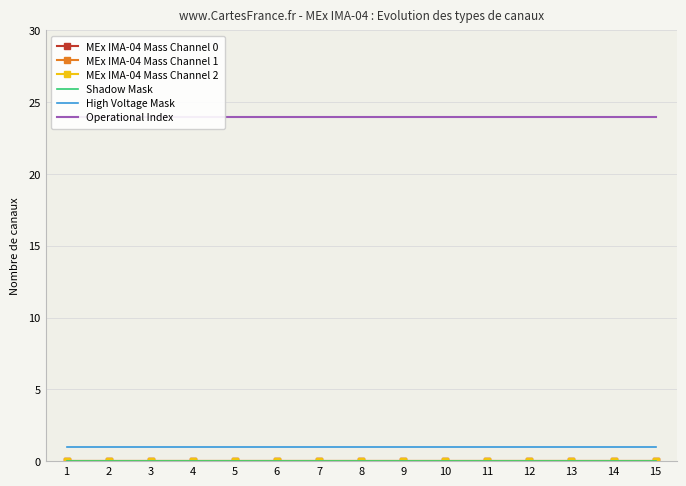

Which has a higher value, 12 or 15?

12